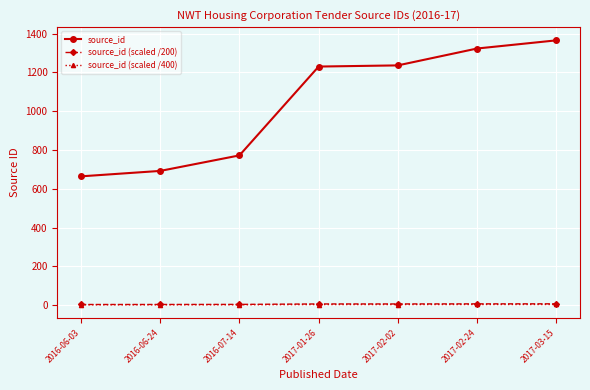

How many categories are shown in the chart?

7